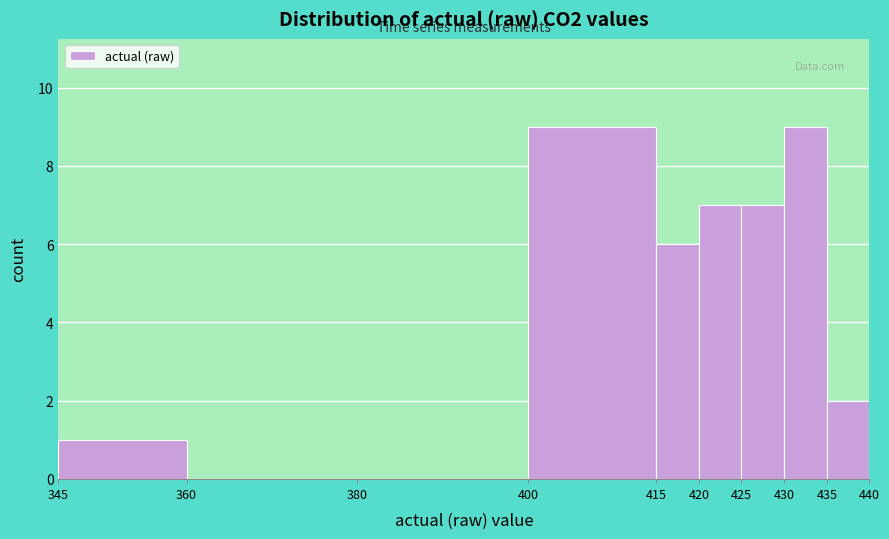

Reading left to right, list every bar in this chart as the range it spans on the x-axis followed by its height. The values are not printed on the chart, so give them approximately, as read against the axis.

345 to 360: 1
360 to 380: 0
380 to 400: 0
400 to 415: 9
415 to 420: 6
420 to 425: 7
425 to 430: 7
430 to 435: 9
435 to 440: 2